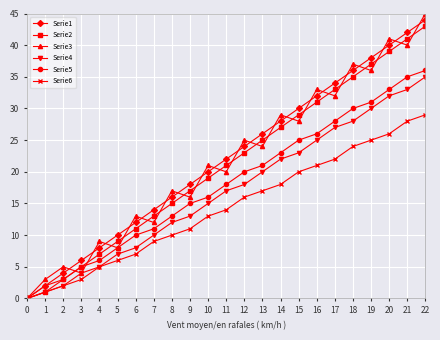

Which series has the widest spread of values?

Serie3